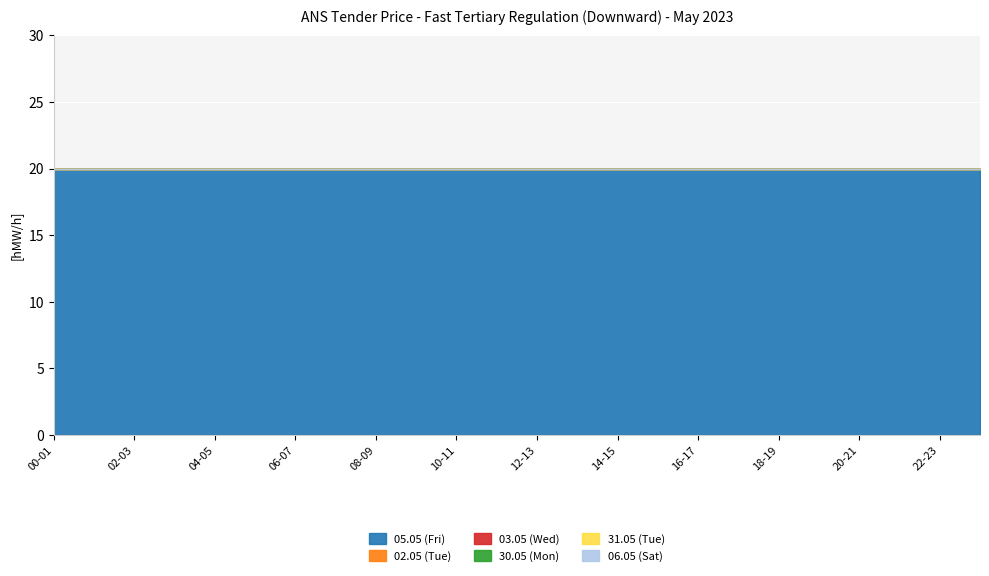

What is the difference between the highest and lowest values at 17-18?

20